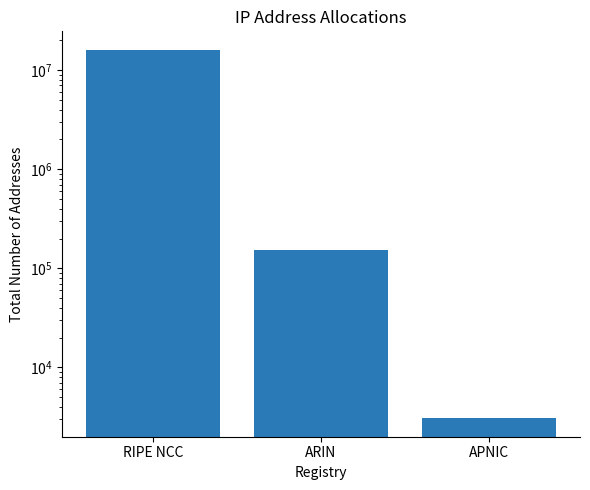

What is the label of the 1st bar from the left?

RIPE NCC